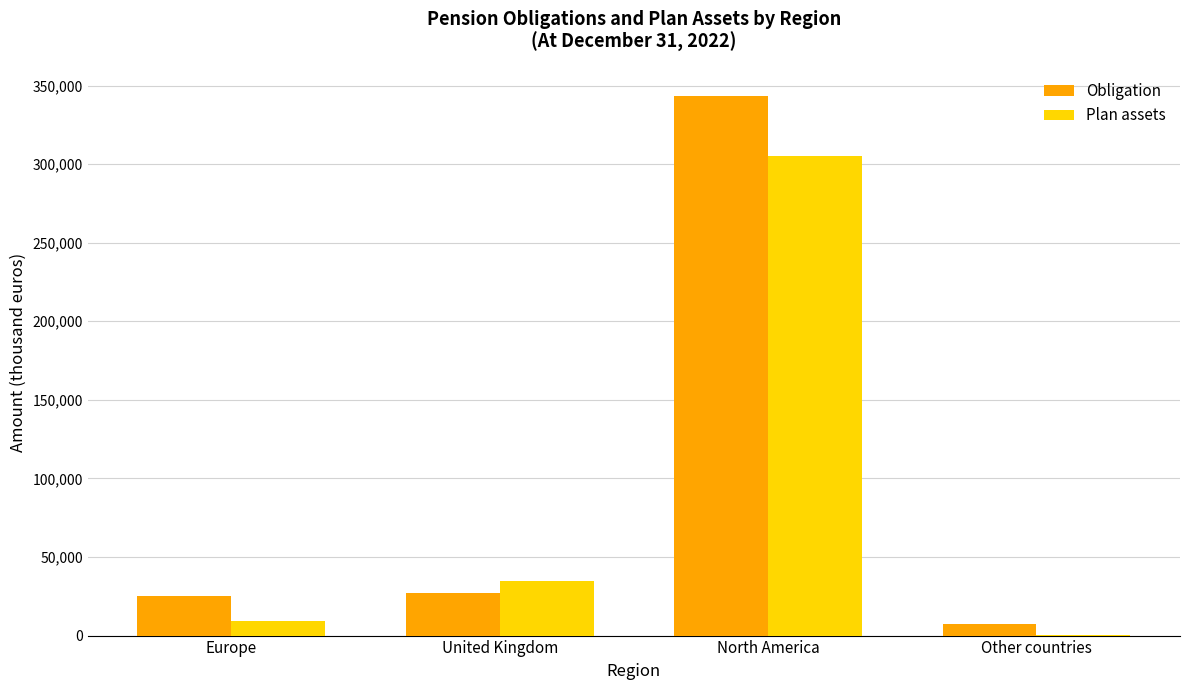

The value of Obligation at Europe is 25485. True or false?

True